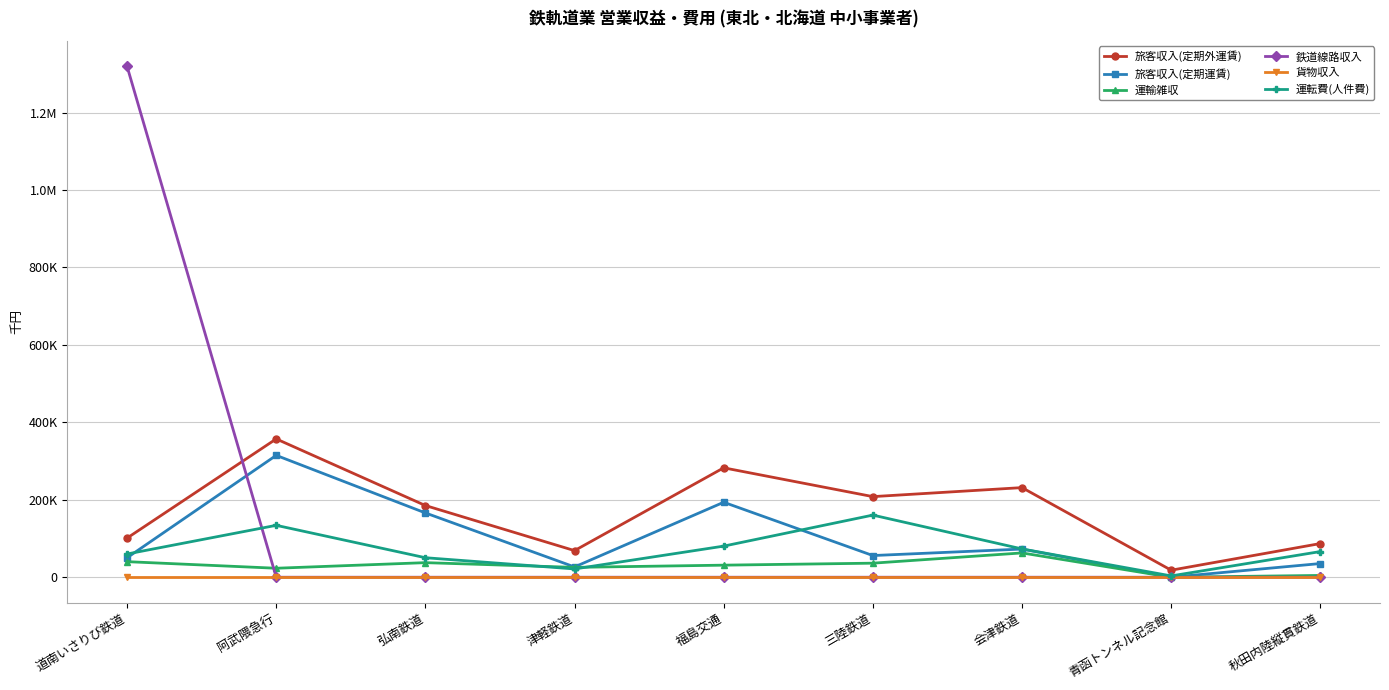

Reading left to right, transcribe all the data shown in this chart.

旅客収入(定期外運賃): 101068	357244	185192	68737	282607	208196	231456	18151	87005
旅客収入(定期運賃): 50281	314765	166081	26532	193650	55994	72773	0	35334
運輸雑収: 40200	23195	37647	25464	31170	36295	62764	0	4618
鉄道線路収入: 1319583	0	0	0	0	0	0	0	0
貨物収入: 0	0	0	0	0	0	0	0	0
運転費(人件費): 60000	134051	50383	21377	80349	160480	73071	3396	66285